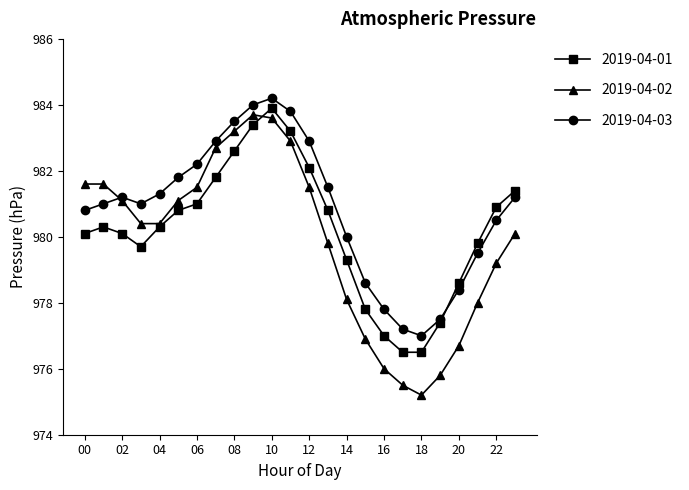

Which series has the largest total across all categories?

2019-04-03